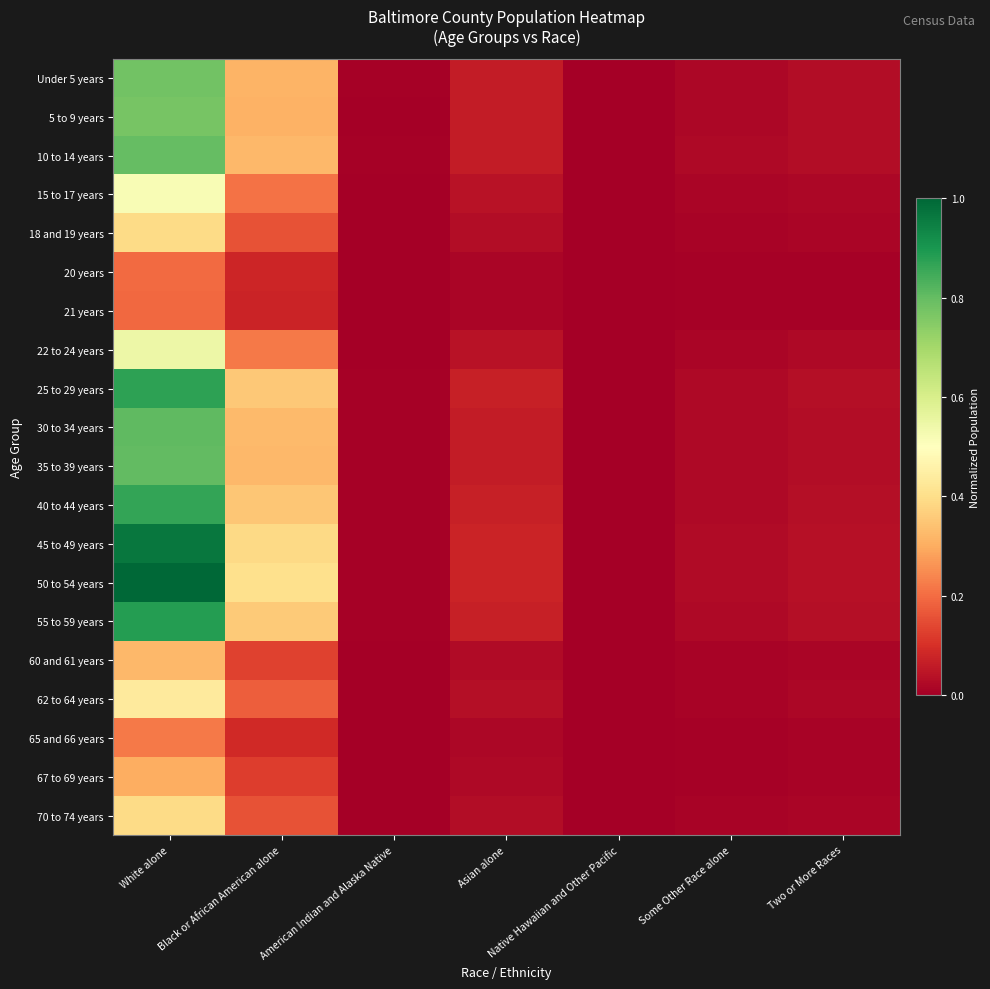

At White alone, list the series in order from largest to smallest.

50 to 54 years, 45 to 49 years, 55 to 59 years, 25 to 29 years, 40 to 44 years, 30 to 34 years, 35 to 39 years, 10 to 14 years, Under 5 years, 5 to 9 years, 22 to 24 years, 15 to 17 years, 62 to 64 years, 18 and 19 years, 70 to 74 years, 60 and 61 years, 67 to 69 years, 65 and 66 years, 20 years, 21 years